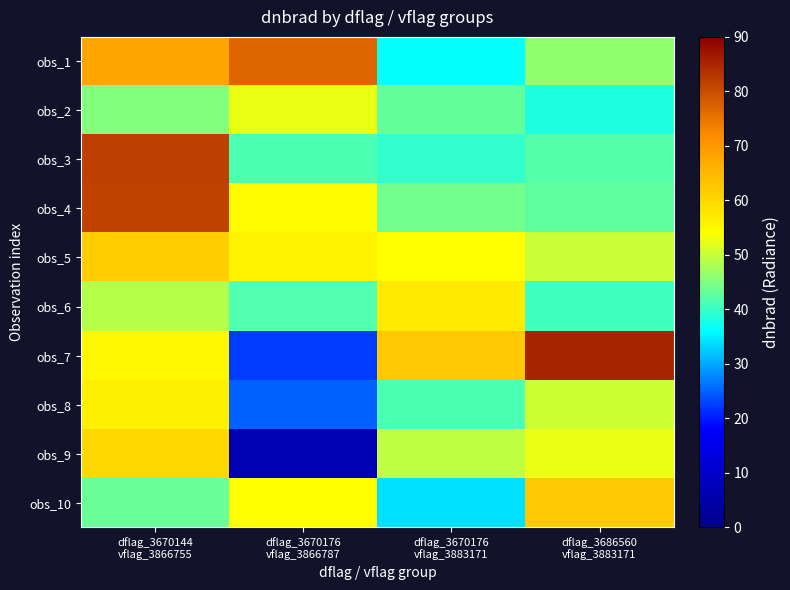

At which category does the chart reach its minimum across all series?

dflag_3670176
vflag_3866787